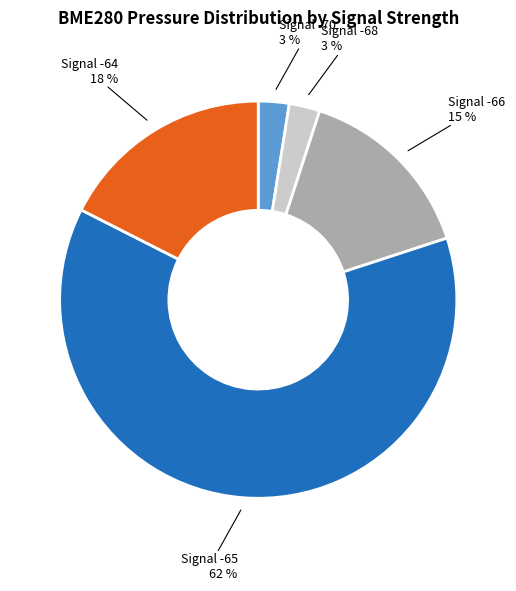

To the nearest percent, what is the average slice percentage?

20%